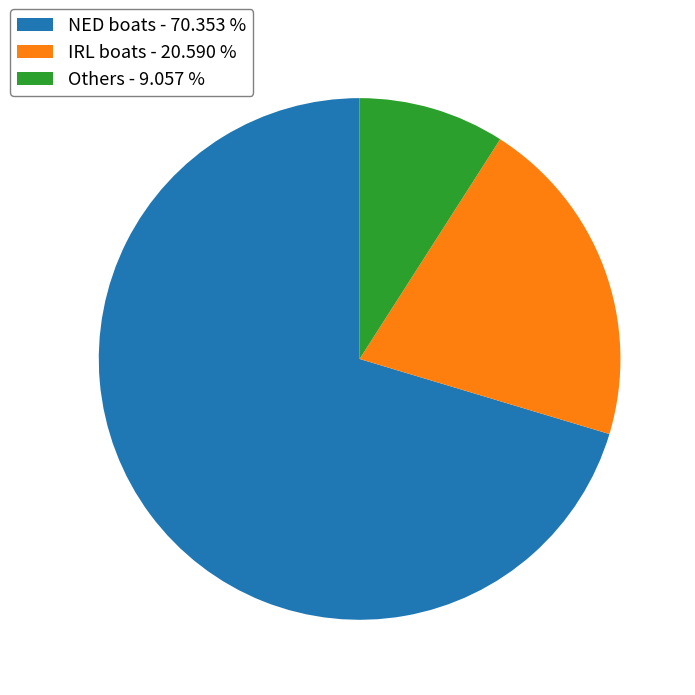

Between NED boats - 70.353 % and Others - 9.057 %, which is larger?

NED boats - 70.353 %